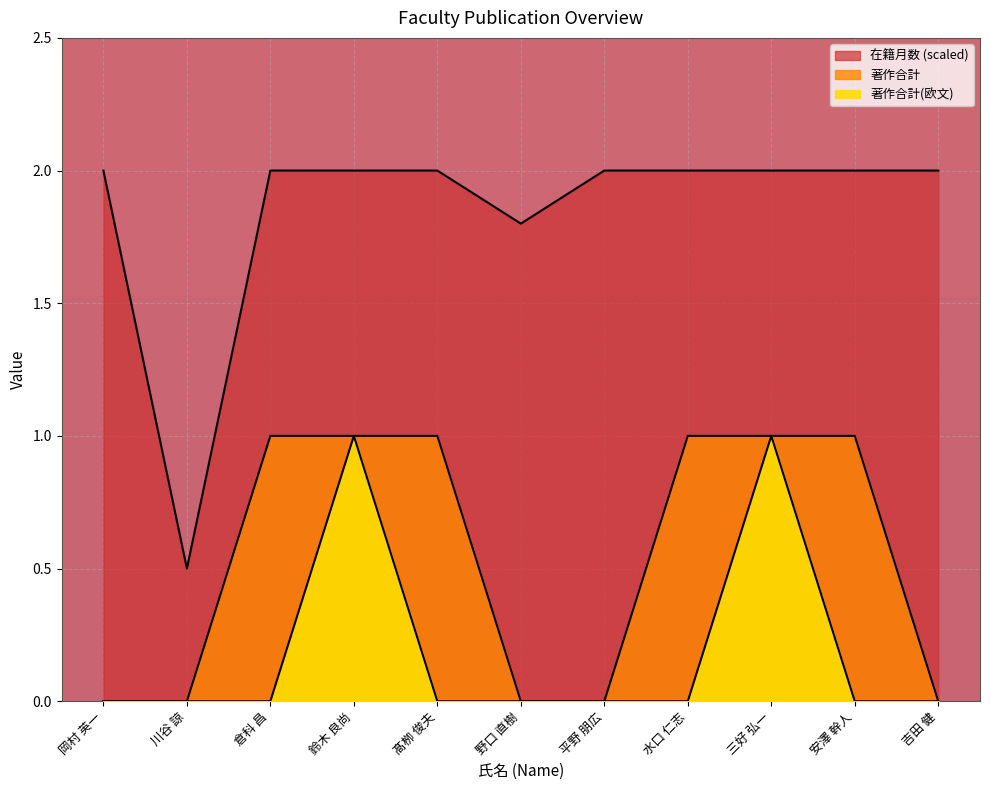

Between 岡村 英一 and 三好 弘一, which is larger?

岡村 英一